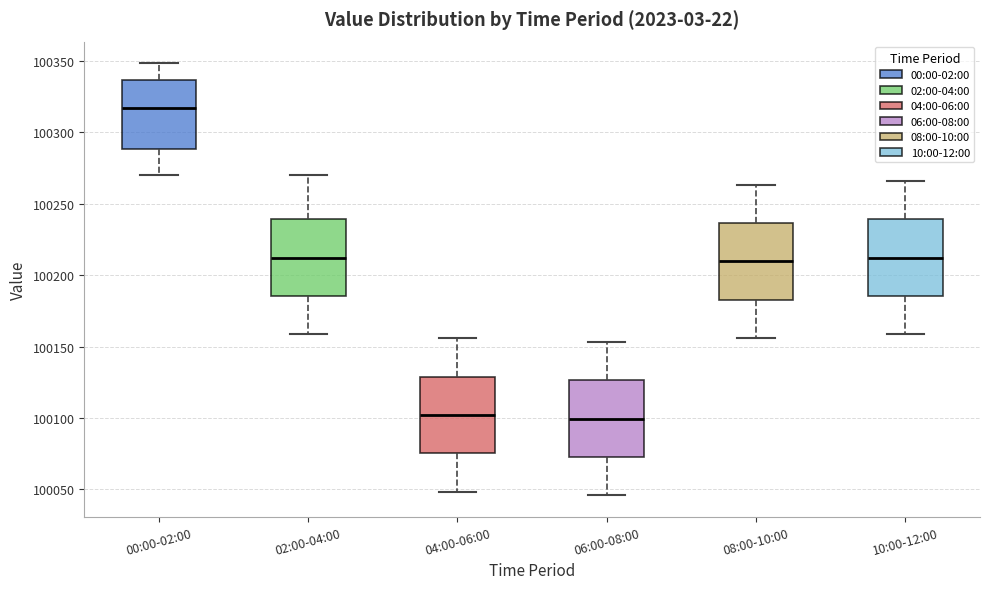

Reading left to right, transcribe this box plot: for each box, give where its median line is, the range the box spans, and where its two whiskers end, as read against the y-axis. The values are not printed on the chart, so give them approximately, as read against the axis.

00:00-02:00: median 100315, box 100290 to 100335, whiskers 100270 to 100350
02:00-04:00: median 100210, box 100185 to 100240, whiskers 100160 to 100270
04:00-06:00: median 100100, box 100075 to 100130, whiskers 100050 to 100155
06:00-08:00: median 100100, box 100075 to 100125, whiskers 100045 to 100155
08:00-10:00: median 100210, box 100185 to 100235, whiskers 100155 to 100265
10:00-12:00: median 100210, box 100185 to 100240, whiskers 100160 to 100265